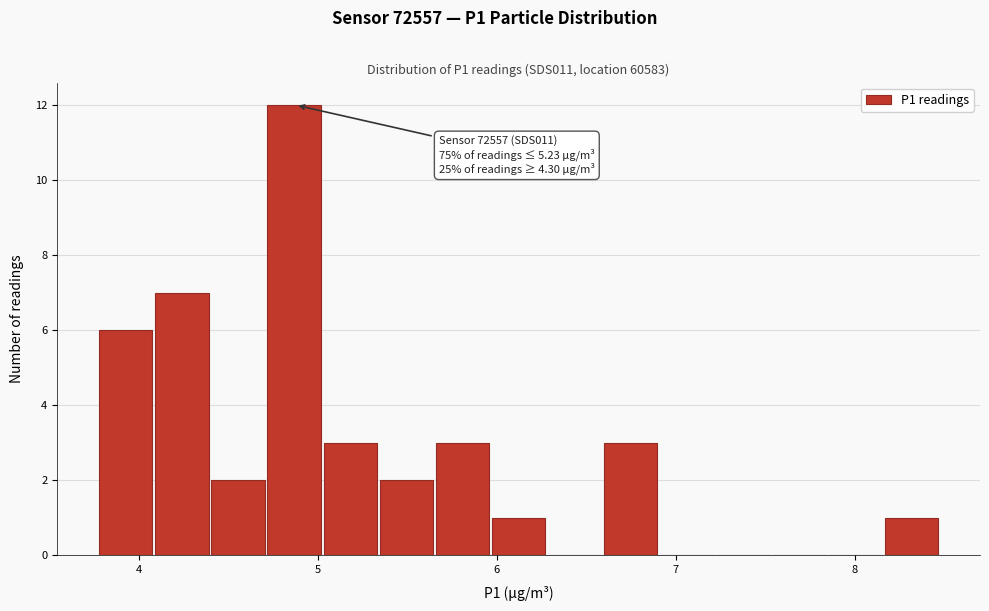

Read against the x-axis, roughly where is the centre of the tallest bar?

4.9